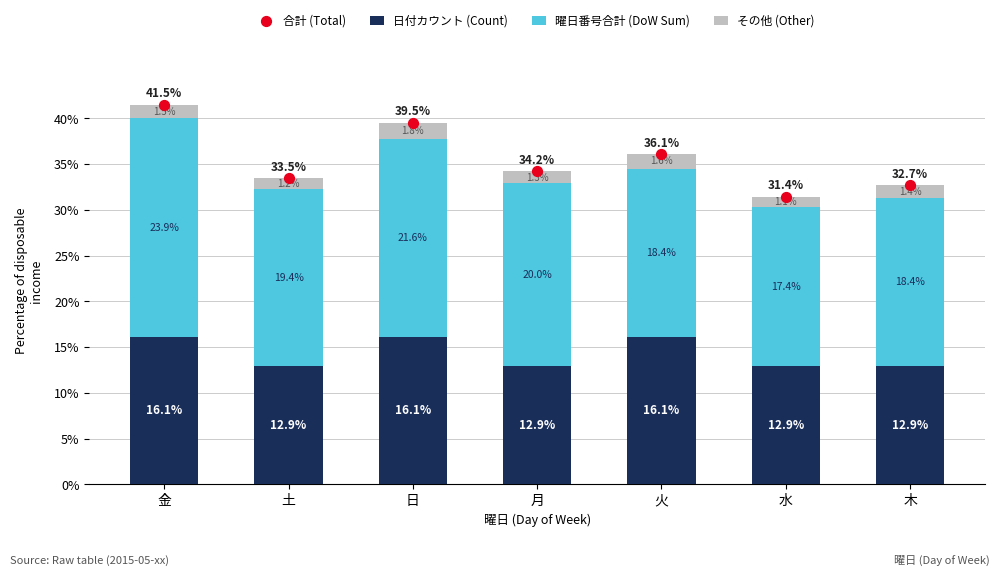

Which series has the largest total across all categories?

合計 (Total)